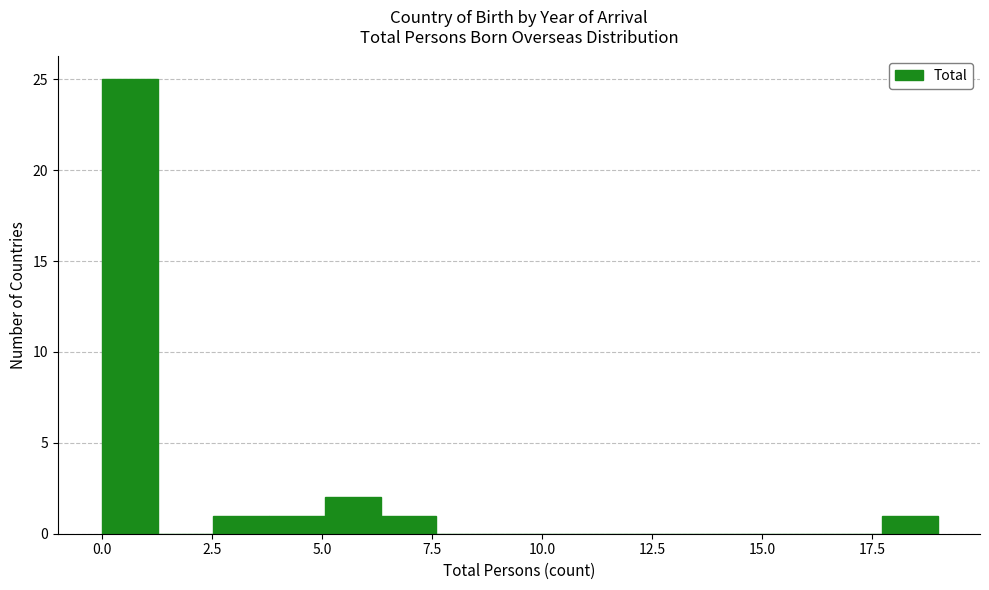

Read against the x-axis, roughly where is the centre of the tallest bar?

0.5